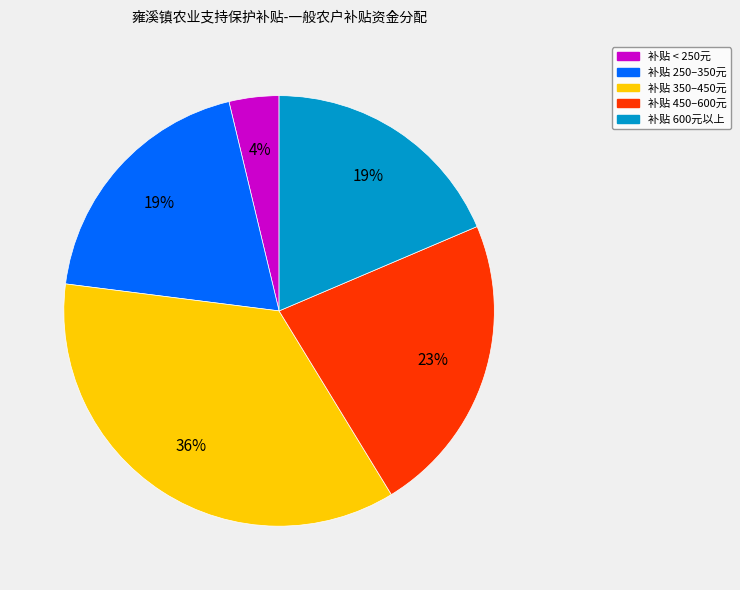

Is there any slice that represents more than half of the pie?

No